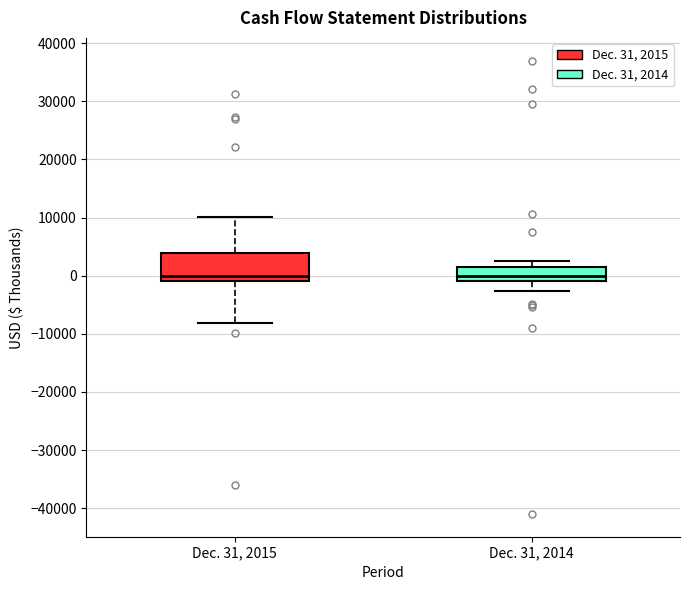

Where is the lower edge of the box for Dec. 31, 2014 on the y-axis? The values are not printed on the chart, so give them approximately, as read against the axis.

-1000